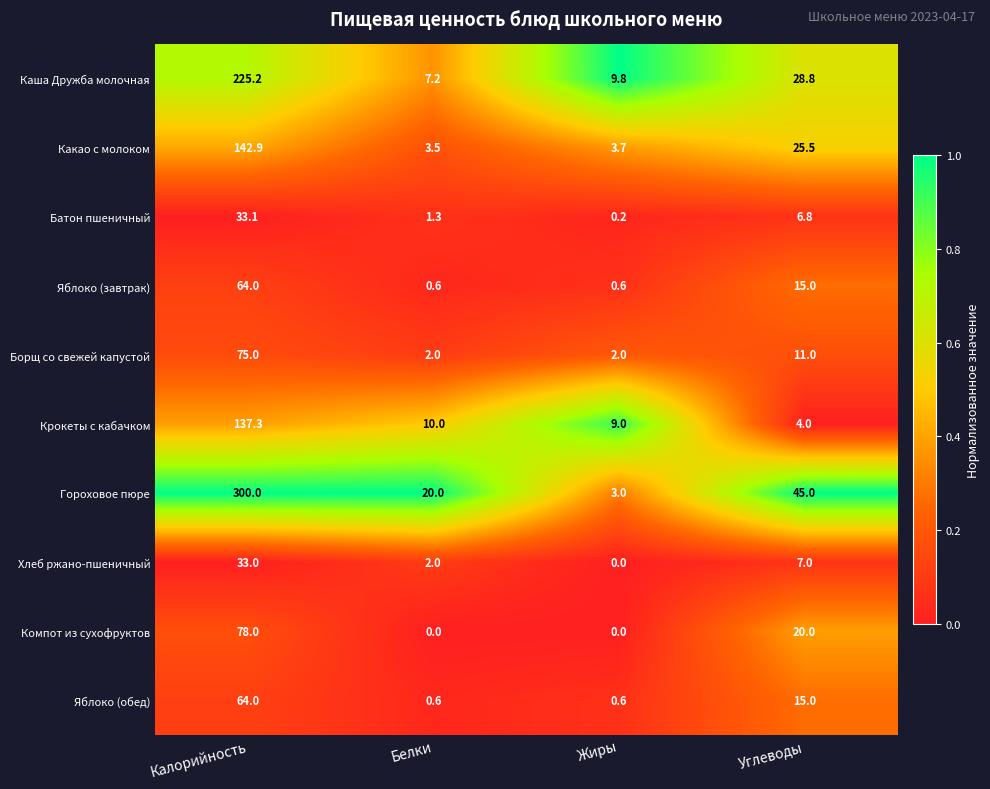

The Борщ со свежей капустой series shows 2.0 at Жиры. True or false?

True